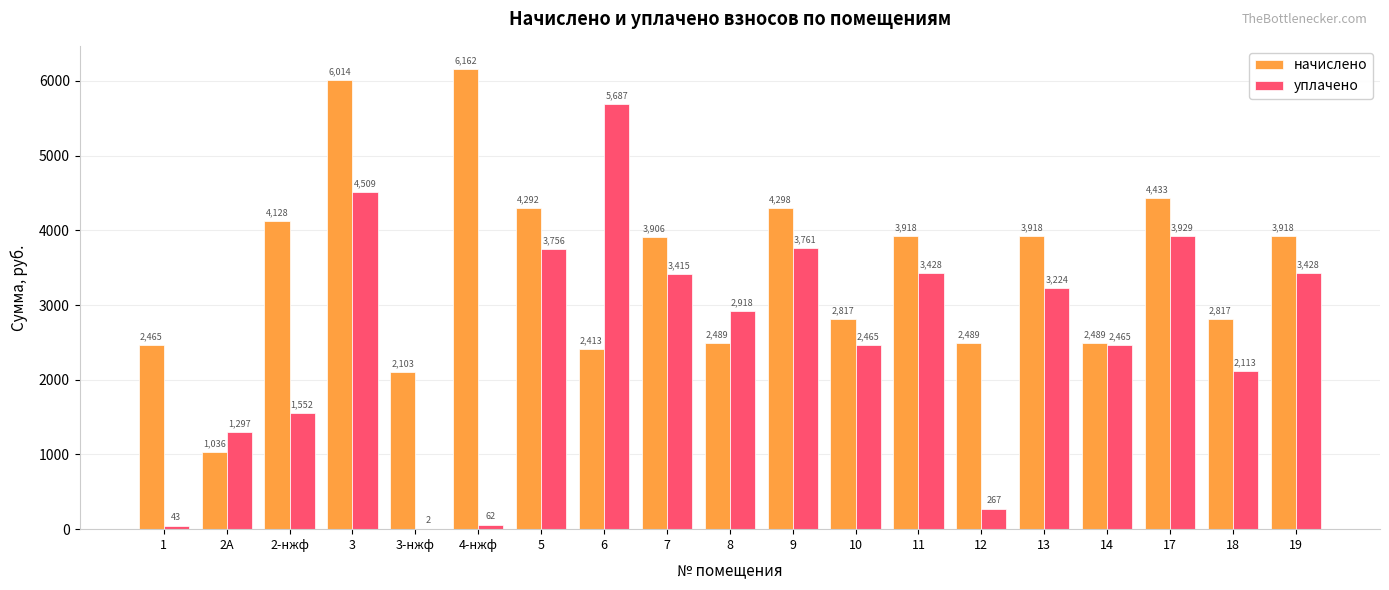

Is it true that уплачено equals 1581.2 at 19?

False